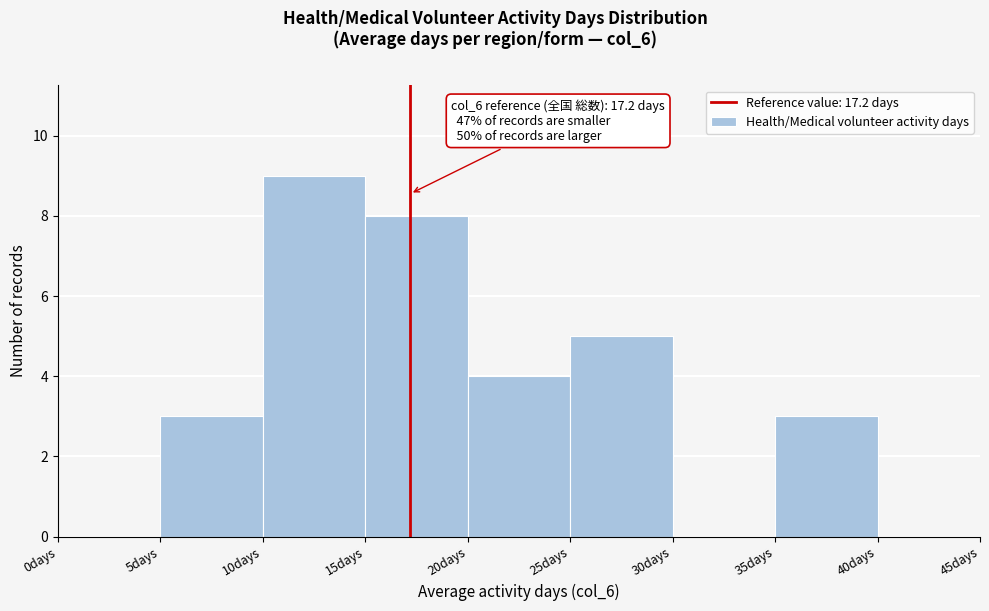

Which range on the x-axis has the tallest bar?

10 to 15